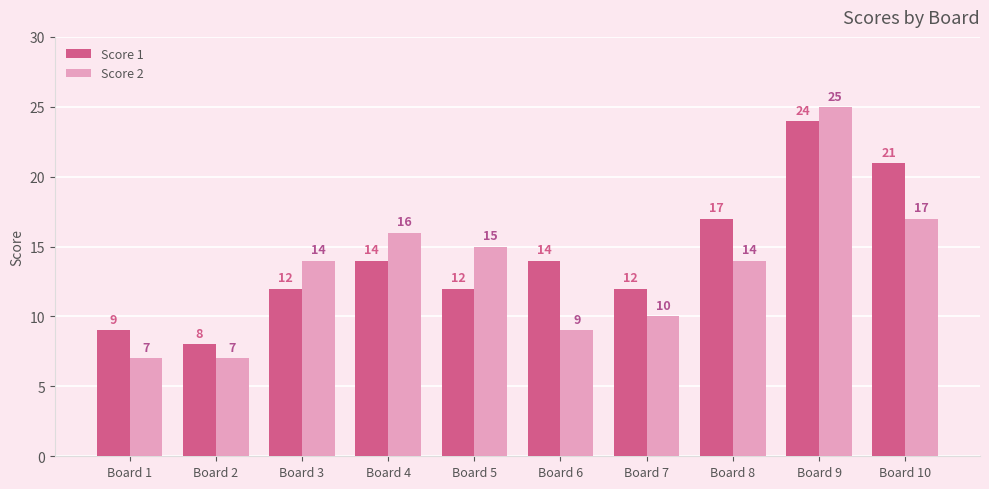

How many data points in Score 1 are less than 14?

5